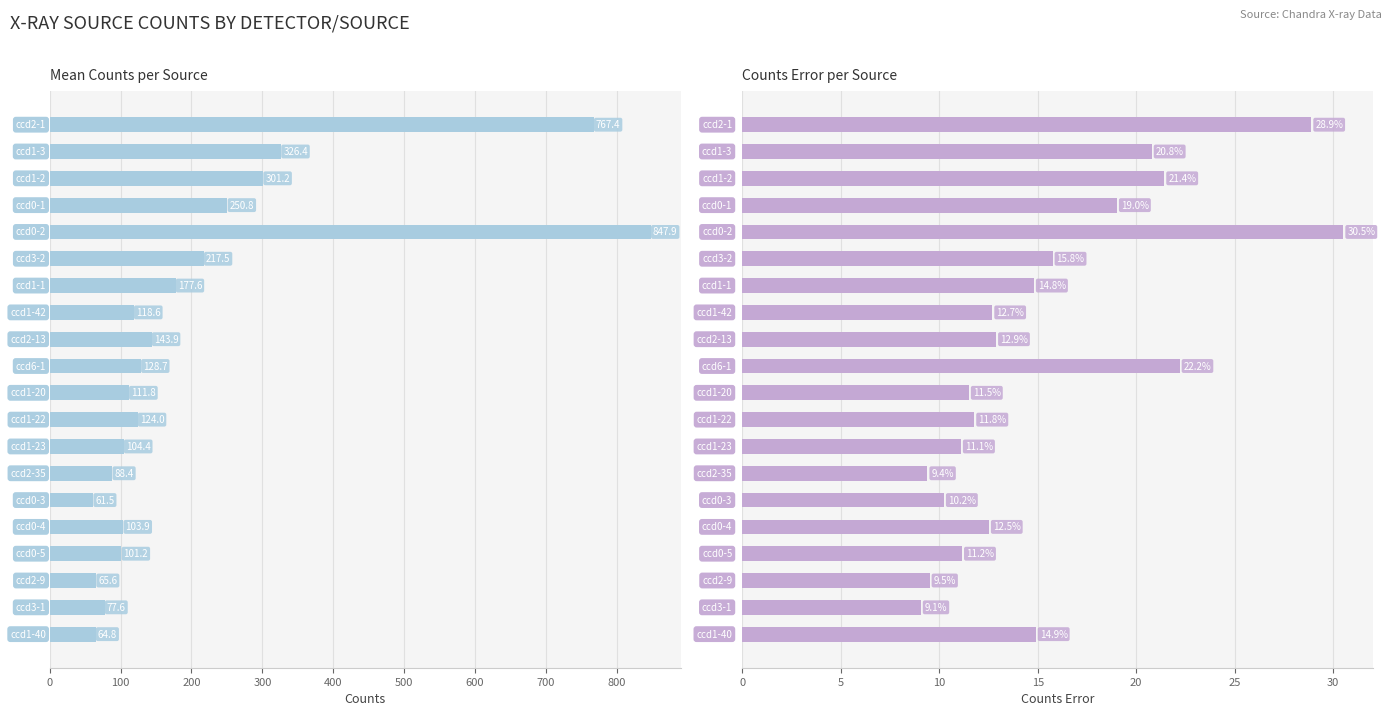

Is the value of Mean Counts at 600 greater than the value of Counts Error at 11?

Yes